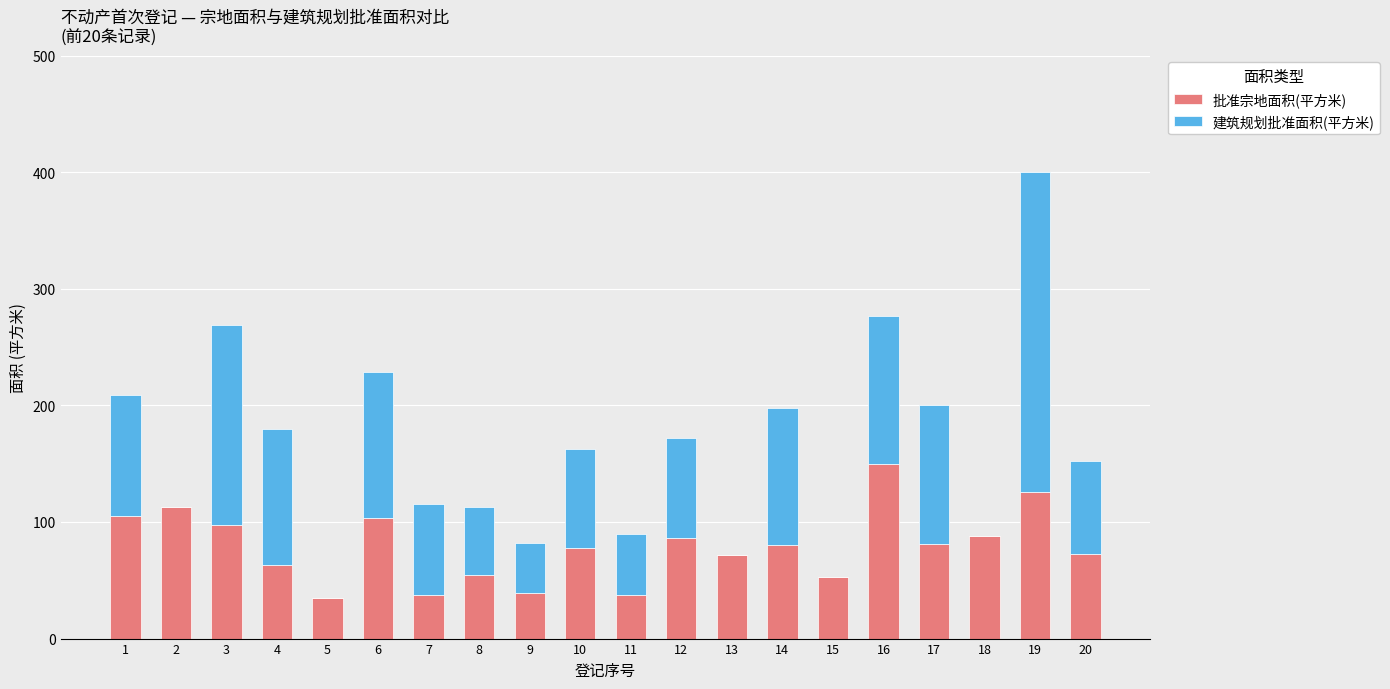

What is the total value across all series at 3?

268.9